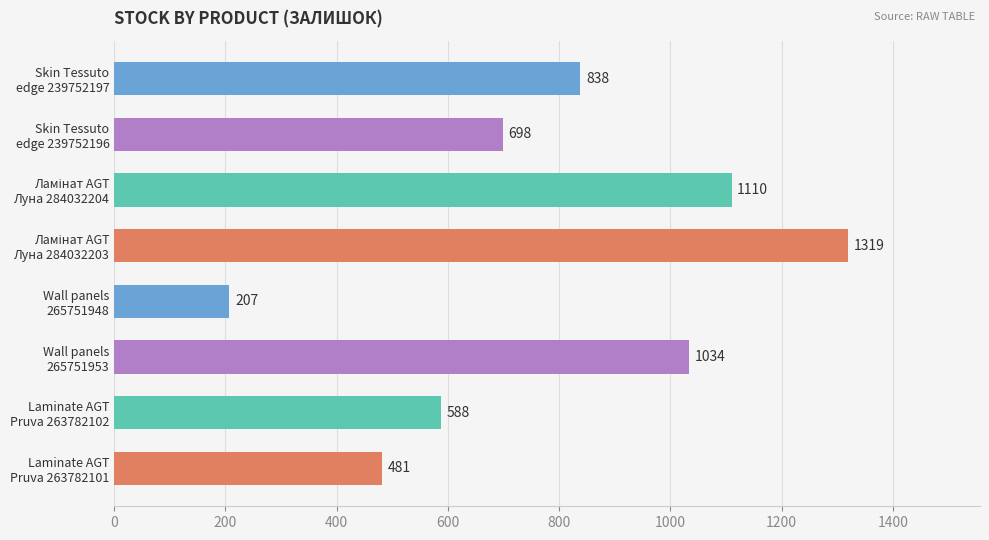

What is the minimum value shown in the chart?

207